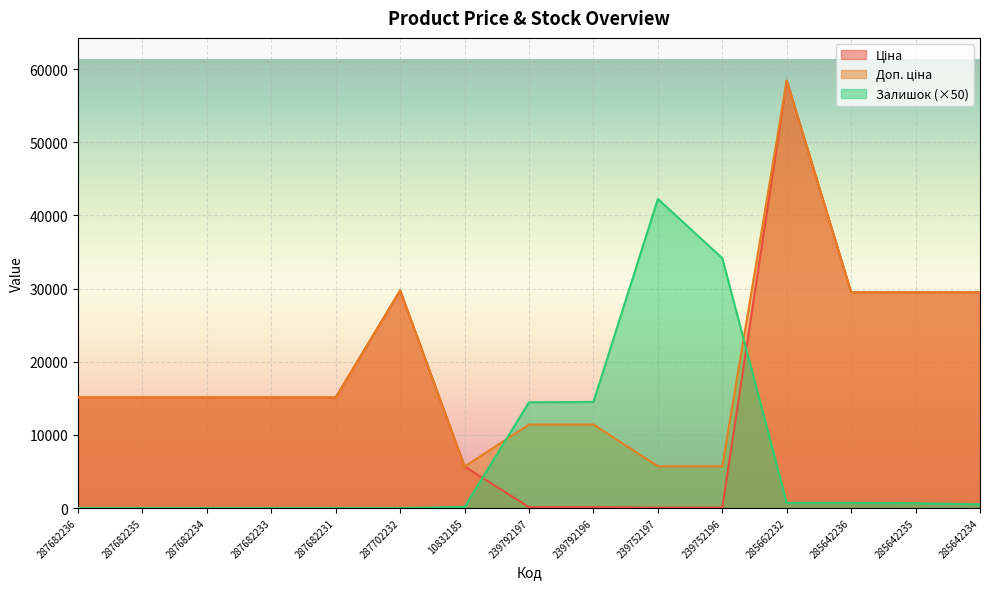

True or false: Залишок and Доп. ціна intersect in this chart.

True